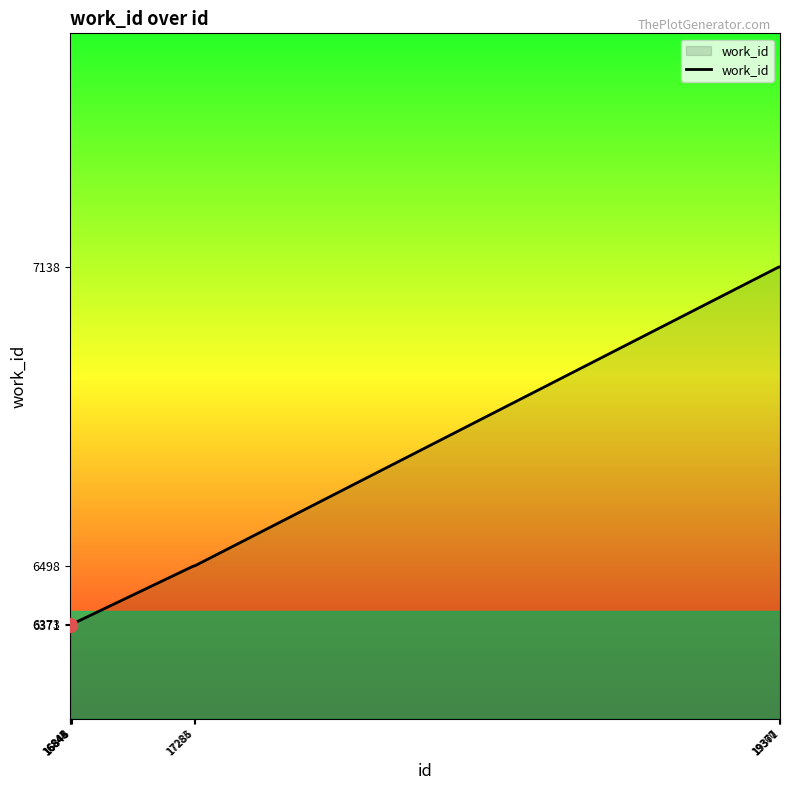

What is the smallest value displayed?

6371